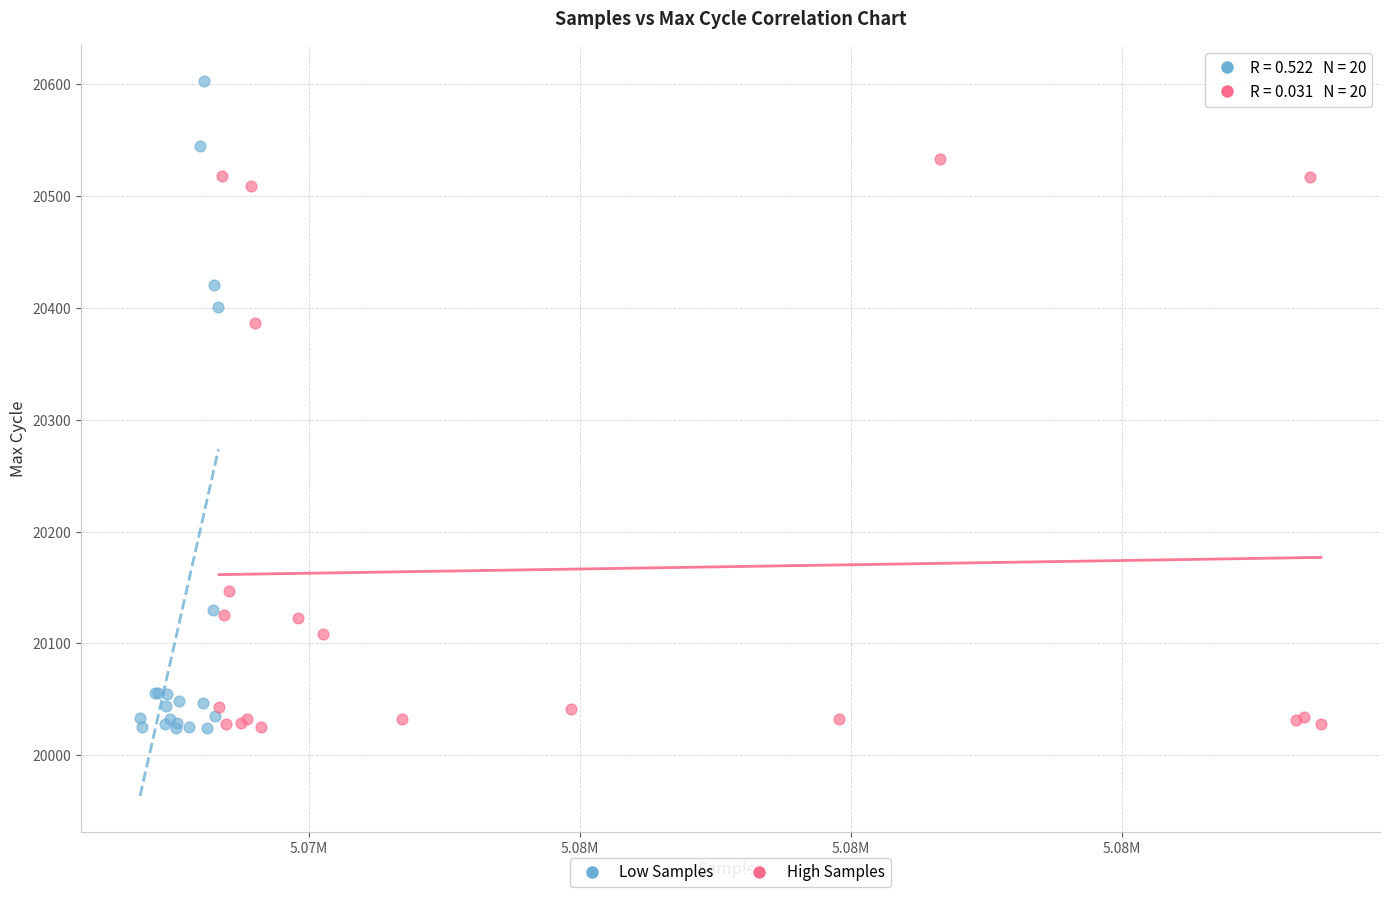

Which series has the largest Y range (max minus min)?

Low Samples